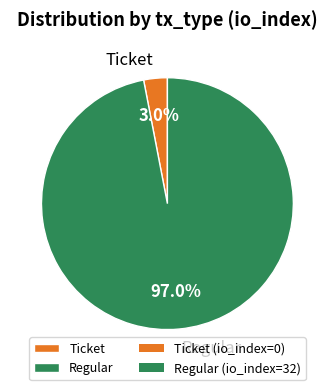

Combined, do Regular and Ticket account for over 50%?

Yes